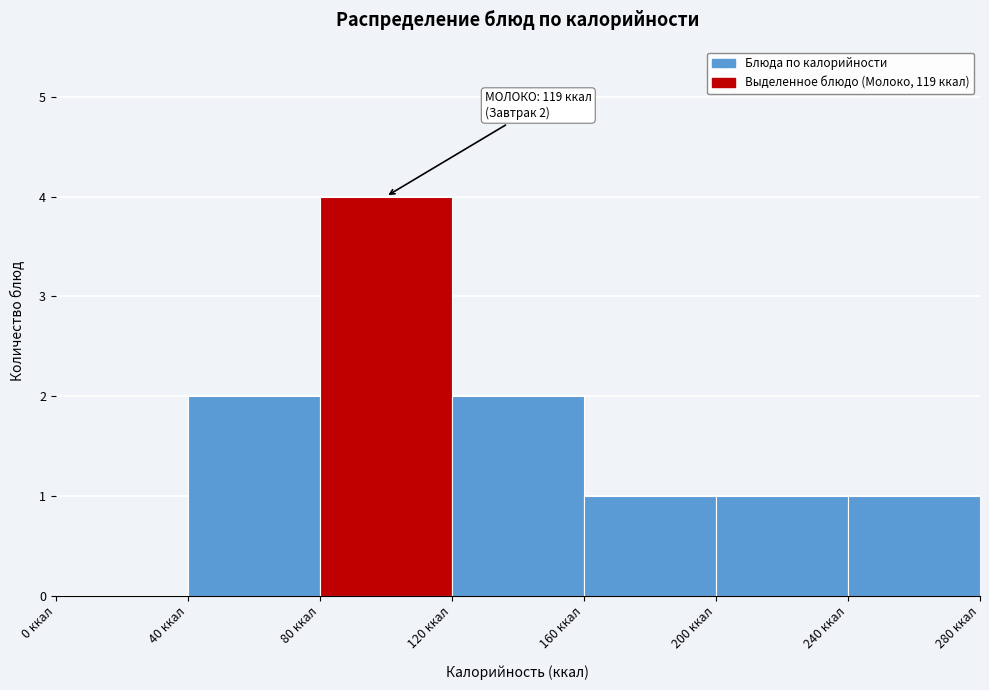

Over which range of the x-axis is the bar tallest?

80 to 120